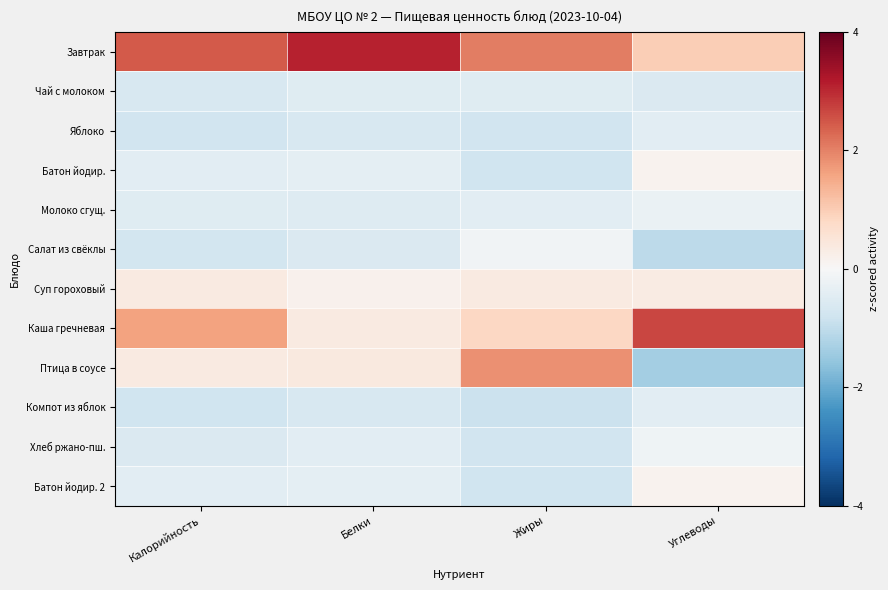

How many distinct data groups are displayed?

12